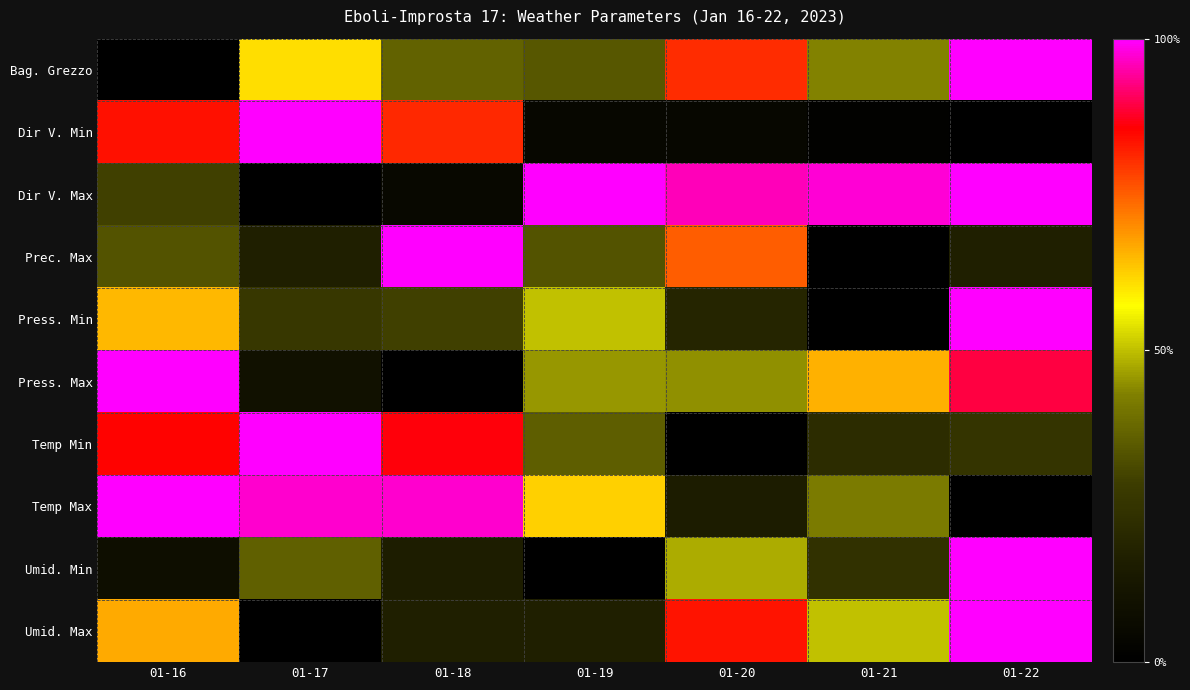

Which series changed the most between 01-16 and 01-22?

Bag. Grezzo